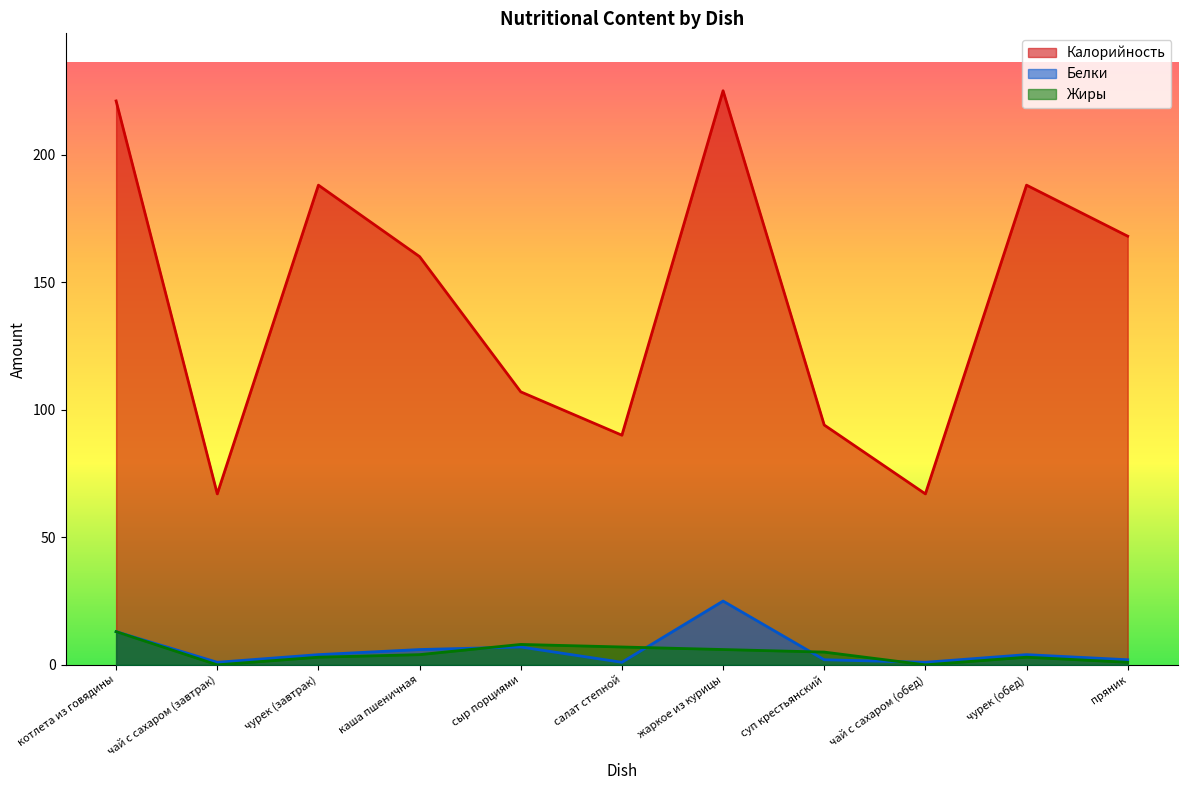

How many values in the Белки series are below 4?

5